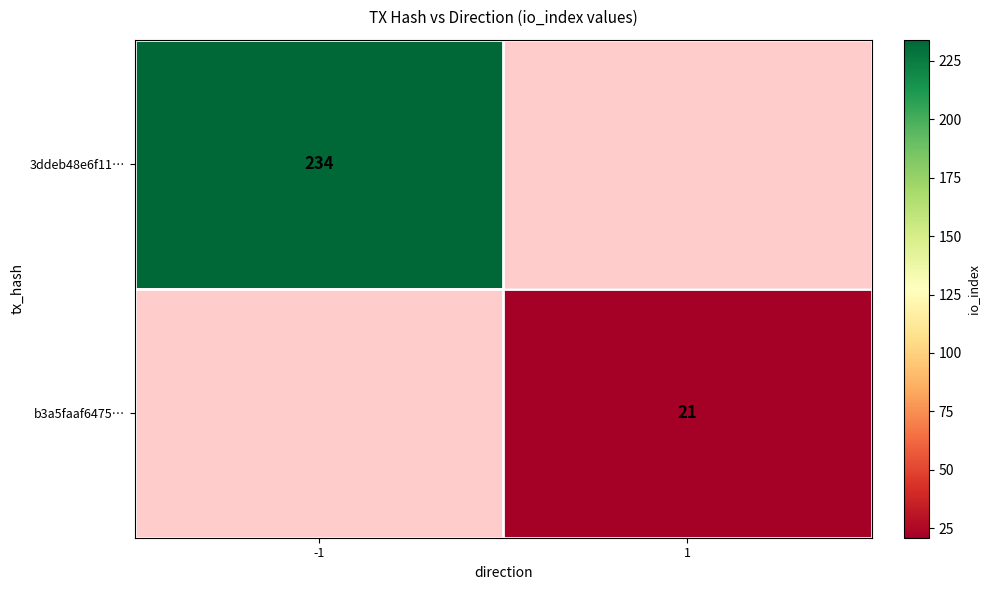

True or false: b3a5faaf6475… has a value of 10 at 1.

False